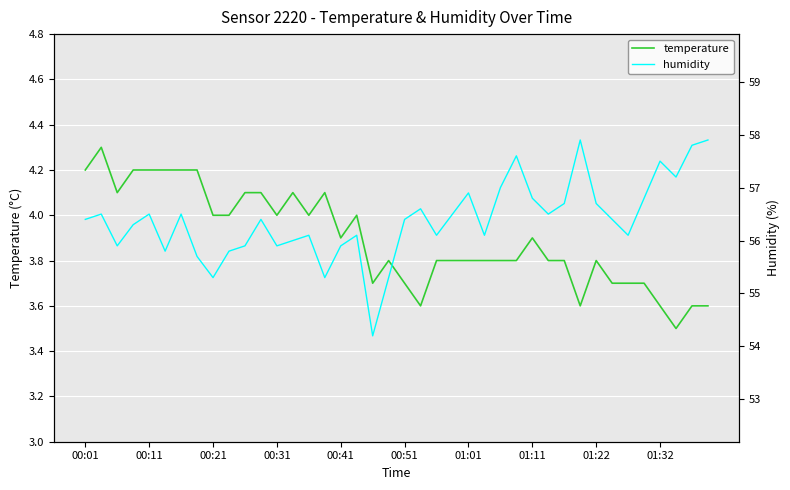

Is this an area chart (filled region under the line)?

No